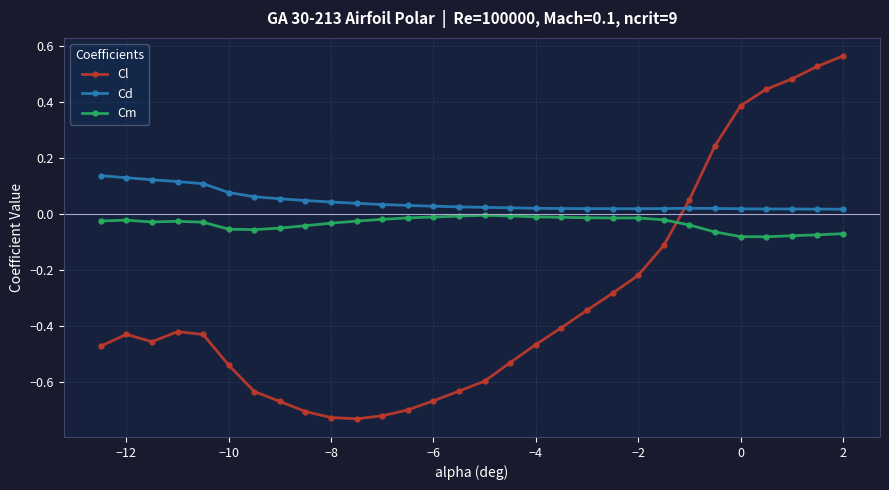

True or false: Cd has more than 0 interior local peaks.

True